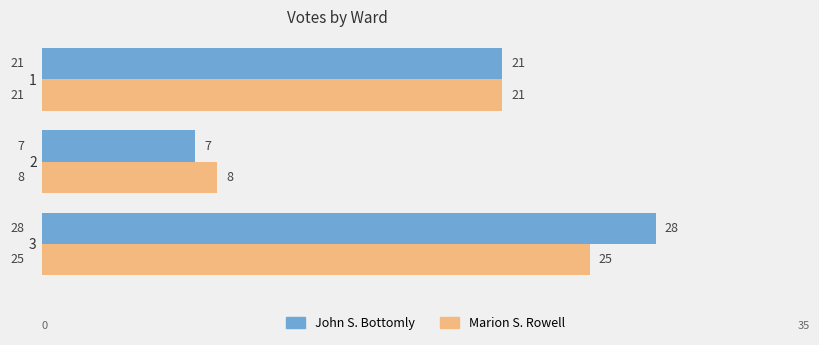

Between 1 and 3, which series saw the biggest shift?

John S. Bottomly